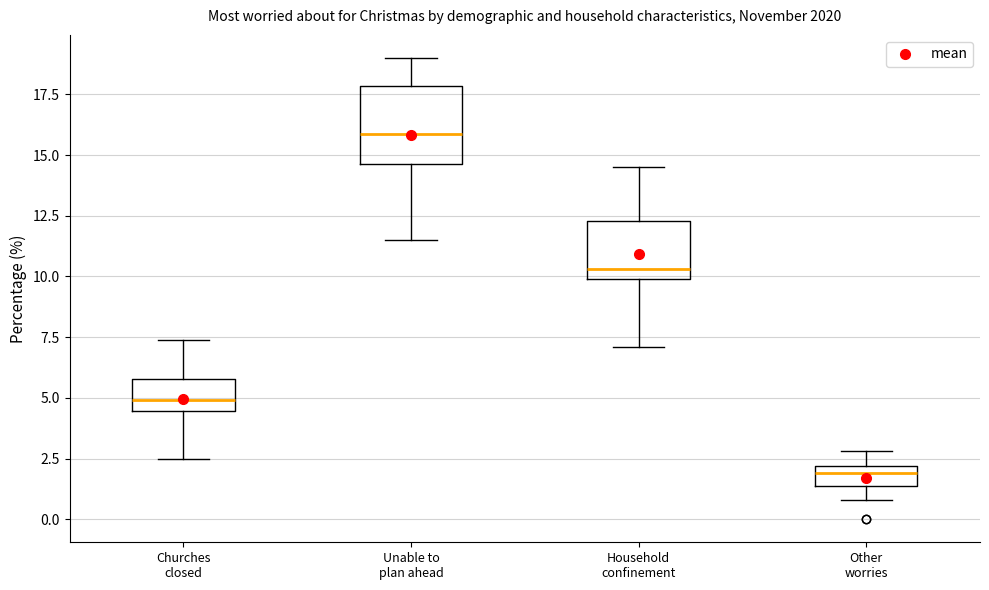

Reading left to right, transcribe this box plot: for each box, give where its median line is, the range the box spans, and where its two whiskers end, as read against the y-axis. The values are not printed on the chart, so give them approximately, as read against the axis.

Churches closed: median 5.0, box 4.5 to 6.0, whiskers 2.5 to 7.5
Unable to plan ahead: median 16.0, box 14.5 to 18.0, whiskers 11.5 to 19.0
Household confinement: median 10.5, box 10.0 to 12.5, whiskers 7.0 to 14.5
Other worries: median 2.0 (just below the box's upper edge), box 1.5 to 2.0, whiskers 1.0 to 3.0